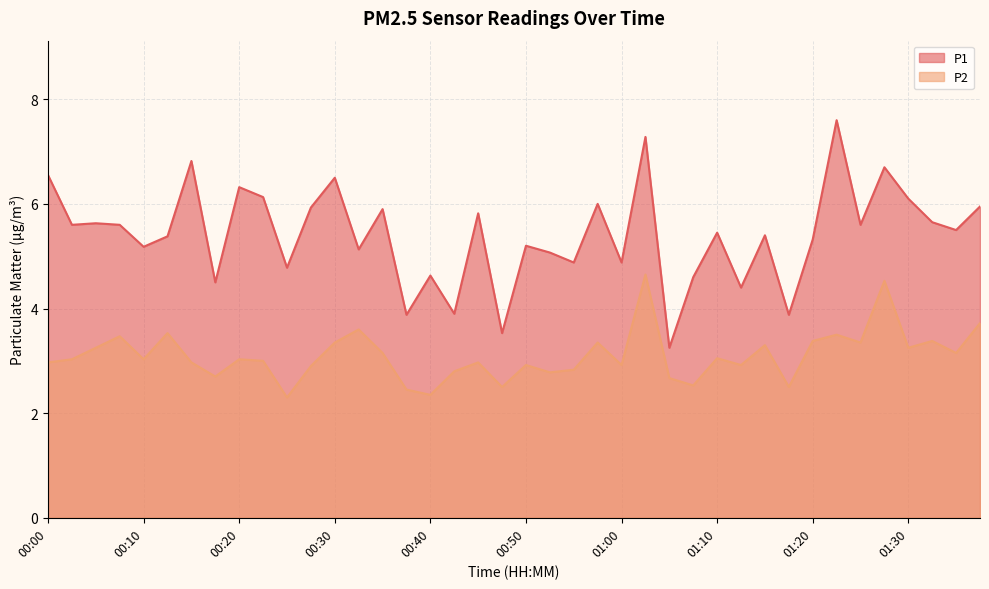

At which label does P2 reach its minimum?

00:25